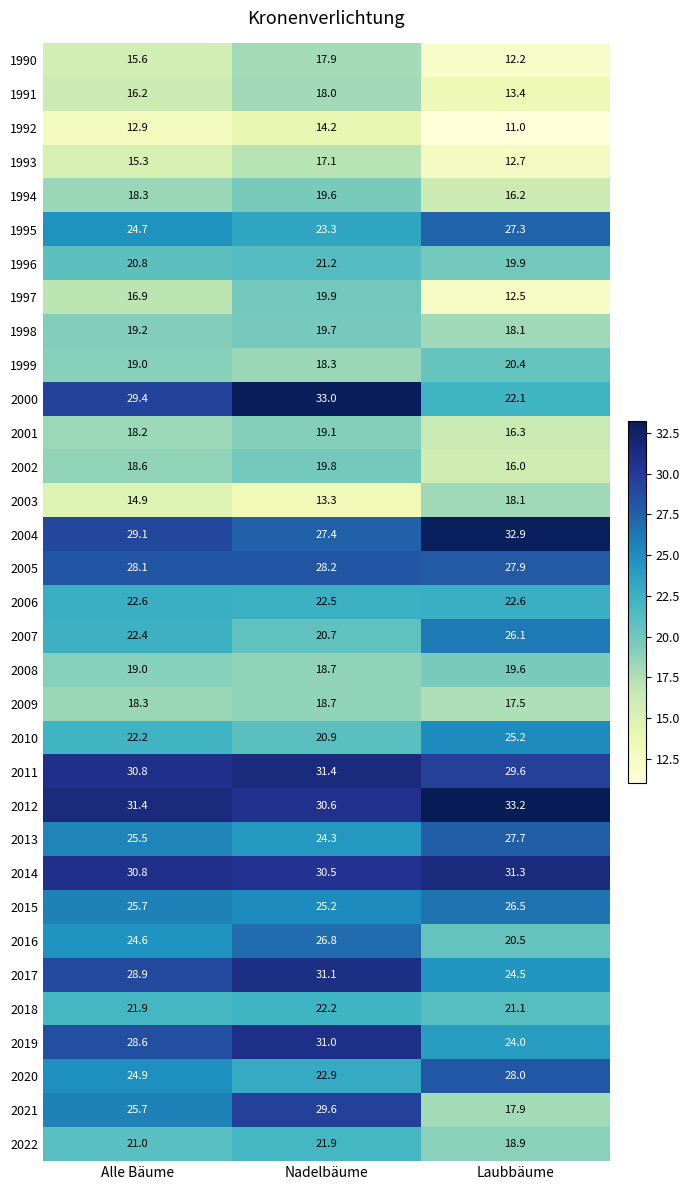

Between Alle Bäume and Laubbäume, which series saw the biggest shift?

2021